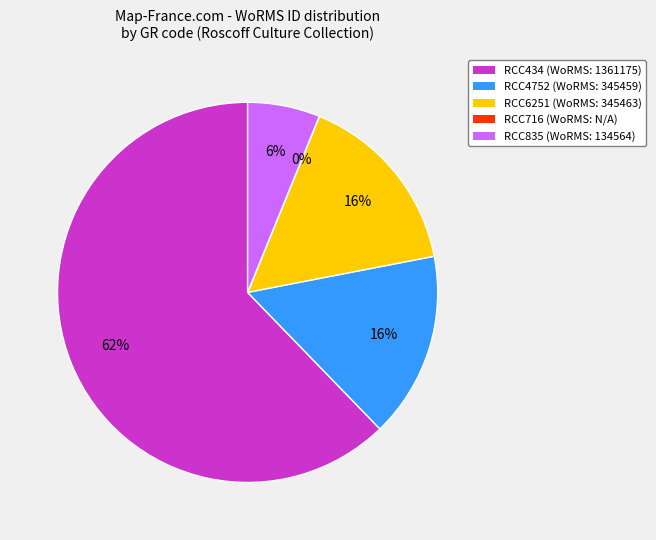

To the nearest percent, what percentage of the pie is RCC4752?

16%